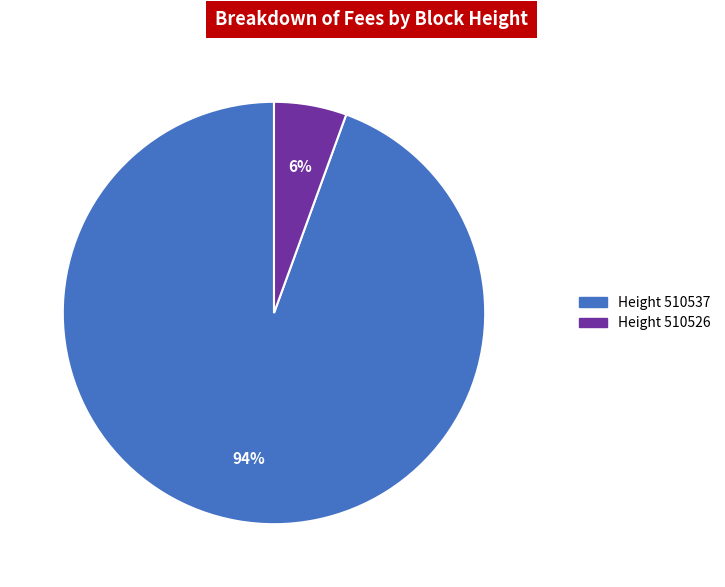

Is it true that Height 510526 is 6% of the pie?

True